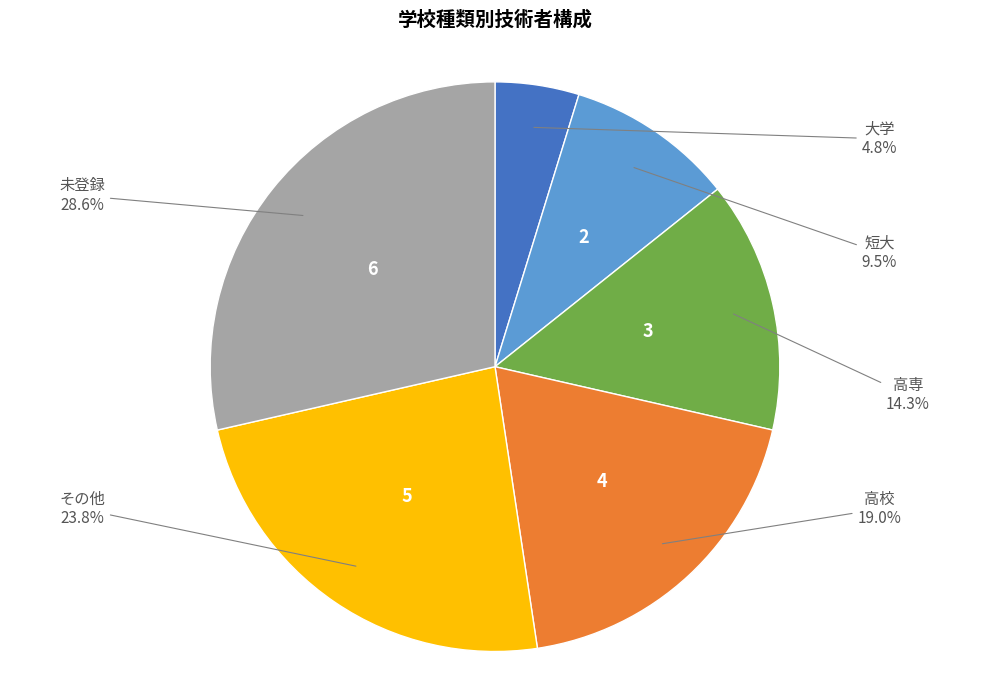

How many segments does this pie chart have?

6